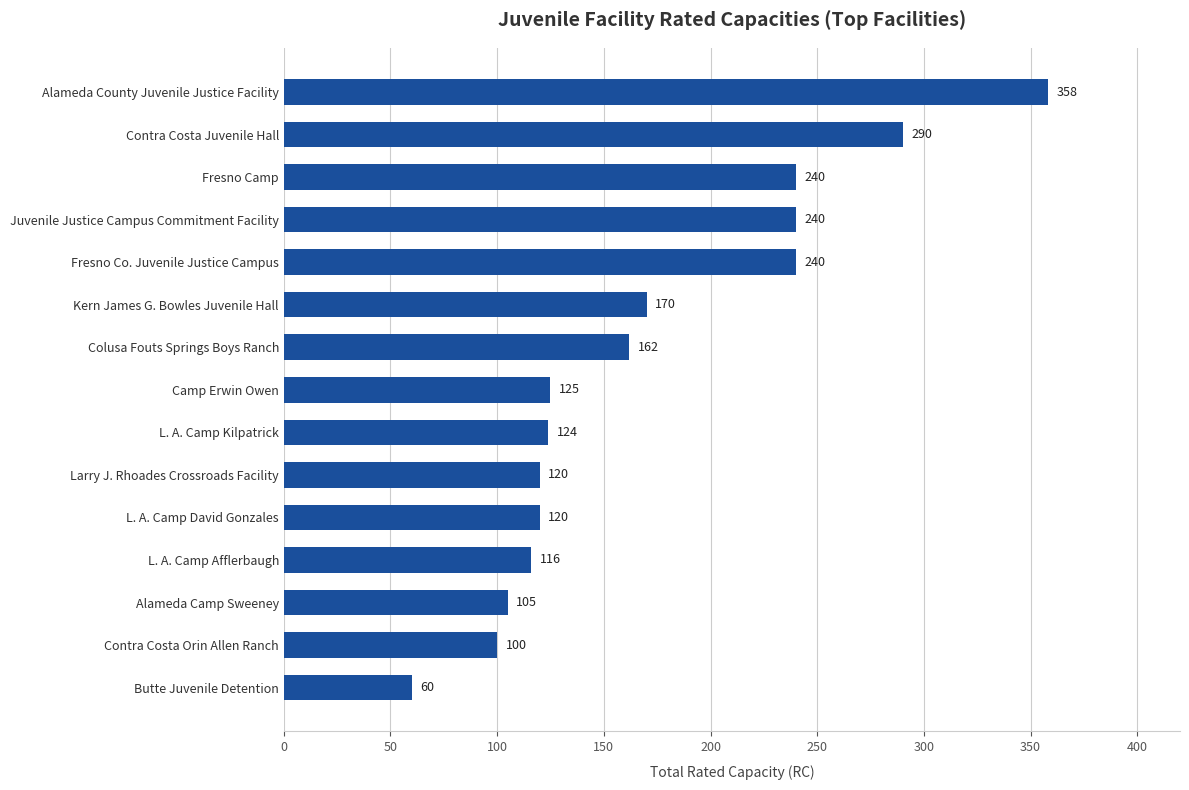

Which category has the lowest value across all series?

Butte Juvenile Detention